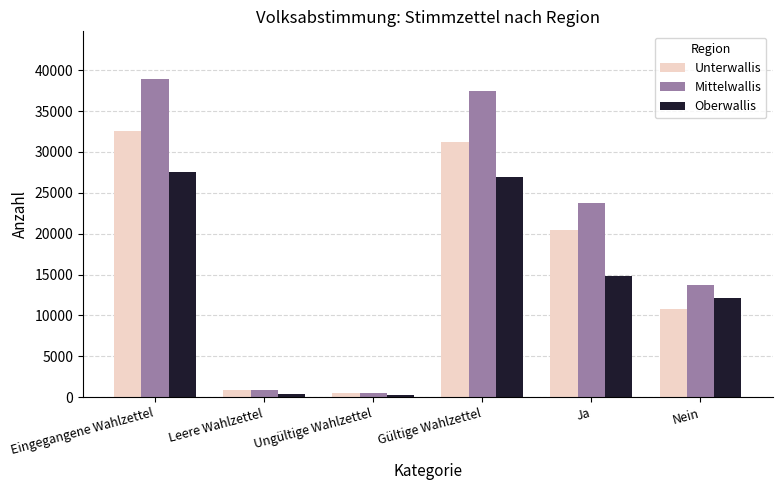

What is the maximum value for Mittelwallis?

38919